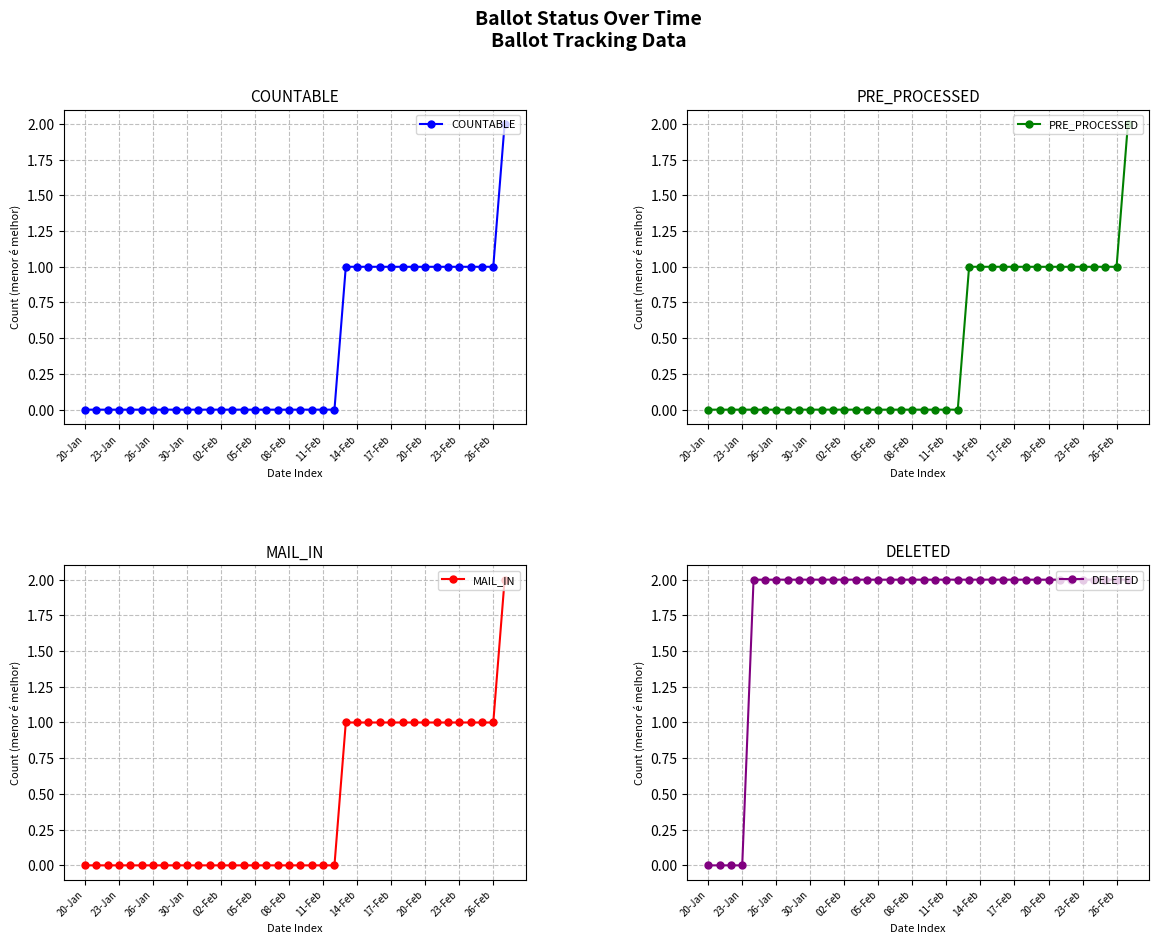

True or false: PRE_PROCESSED and DELETED intersect in this chart.

False